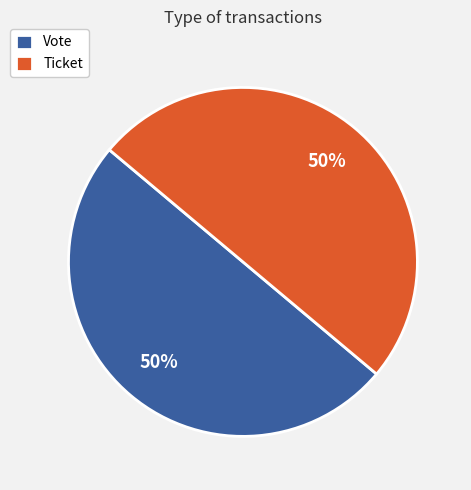

To the nearest percent, what is the difference between the largest and smallest slice percentages?

0%